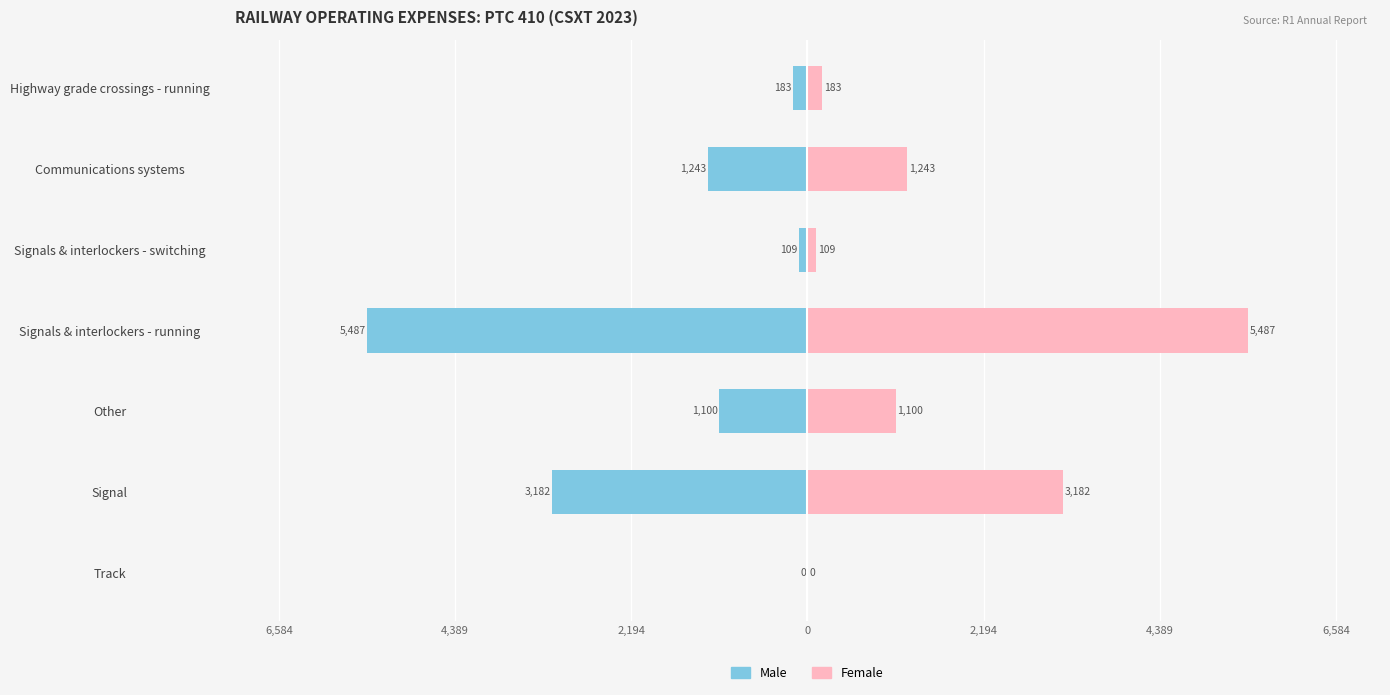

How many data points does each series have?

7